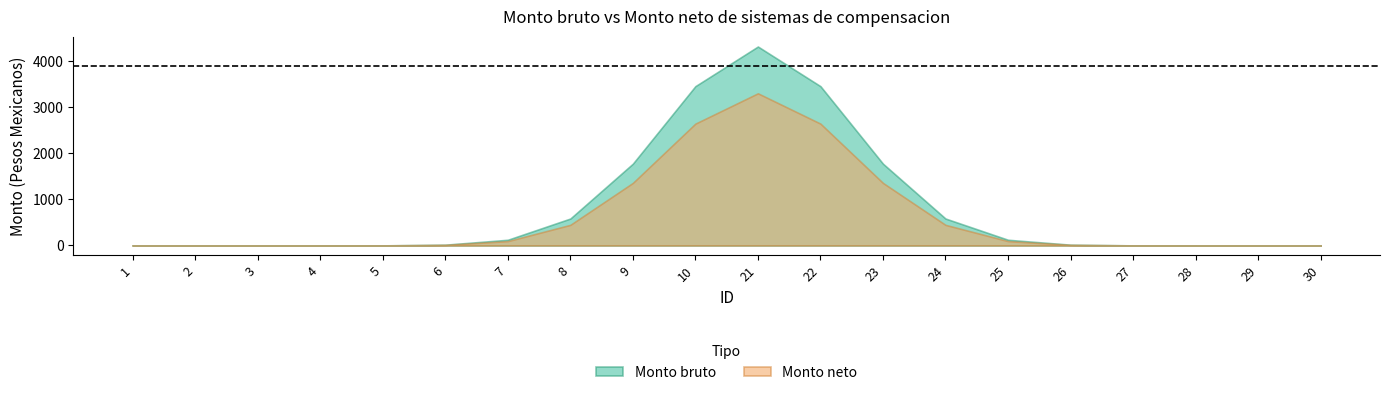

Is the value of Monto neto at 3 greater than the value of Monto bruto at 22?

No